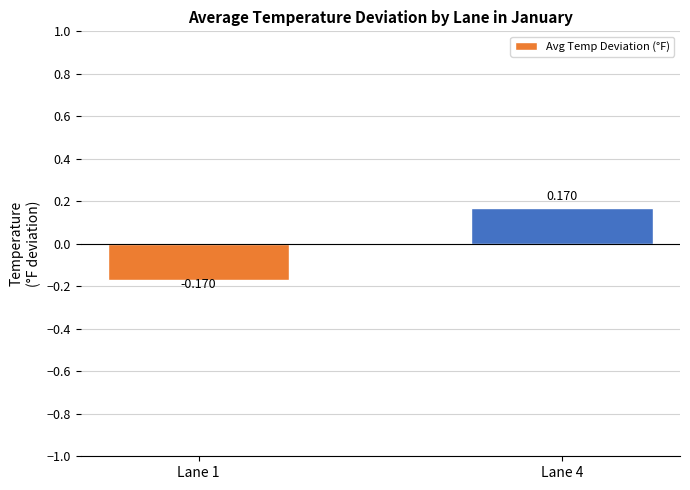

Is it true that the value at Lane 4 is 0.1?

False